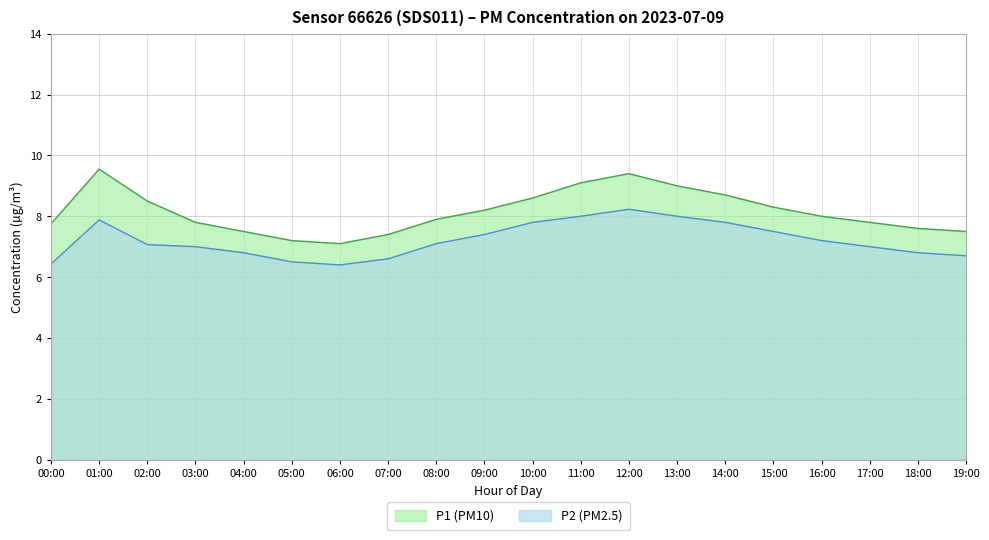

What is the total value across all series at 05:00?

13.7